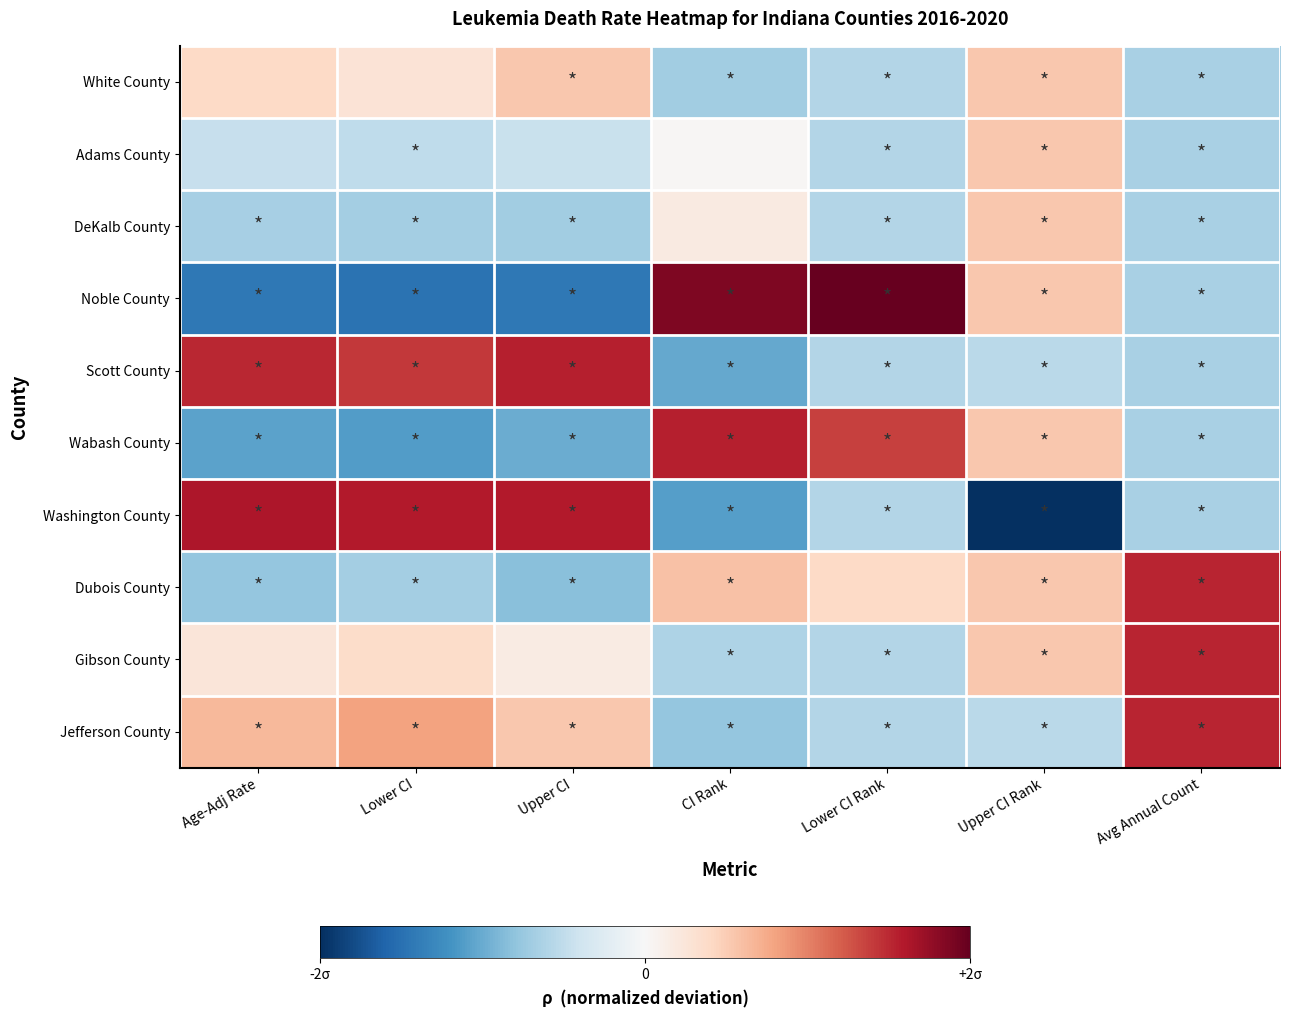

What is the smallest value displayed?

-2.0